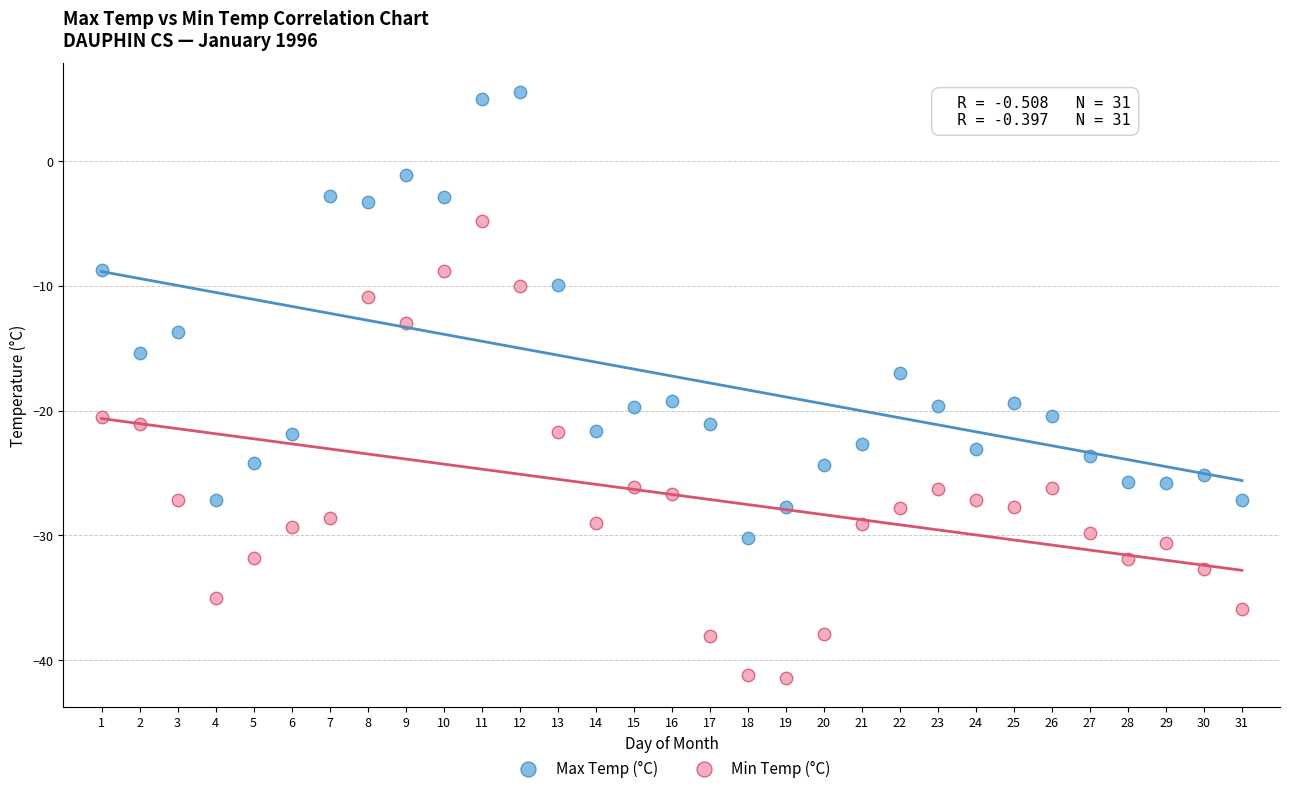

Which series contains the highest Y value?

Max Temp (°C)